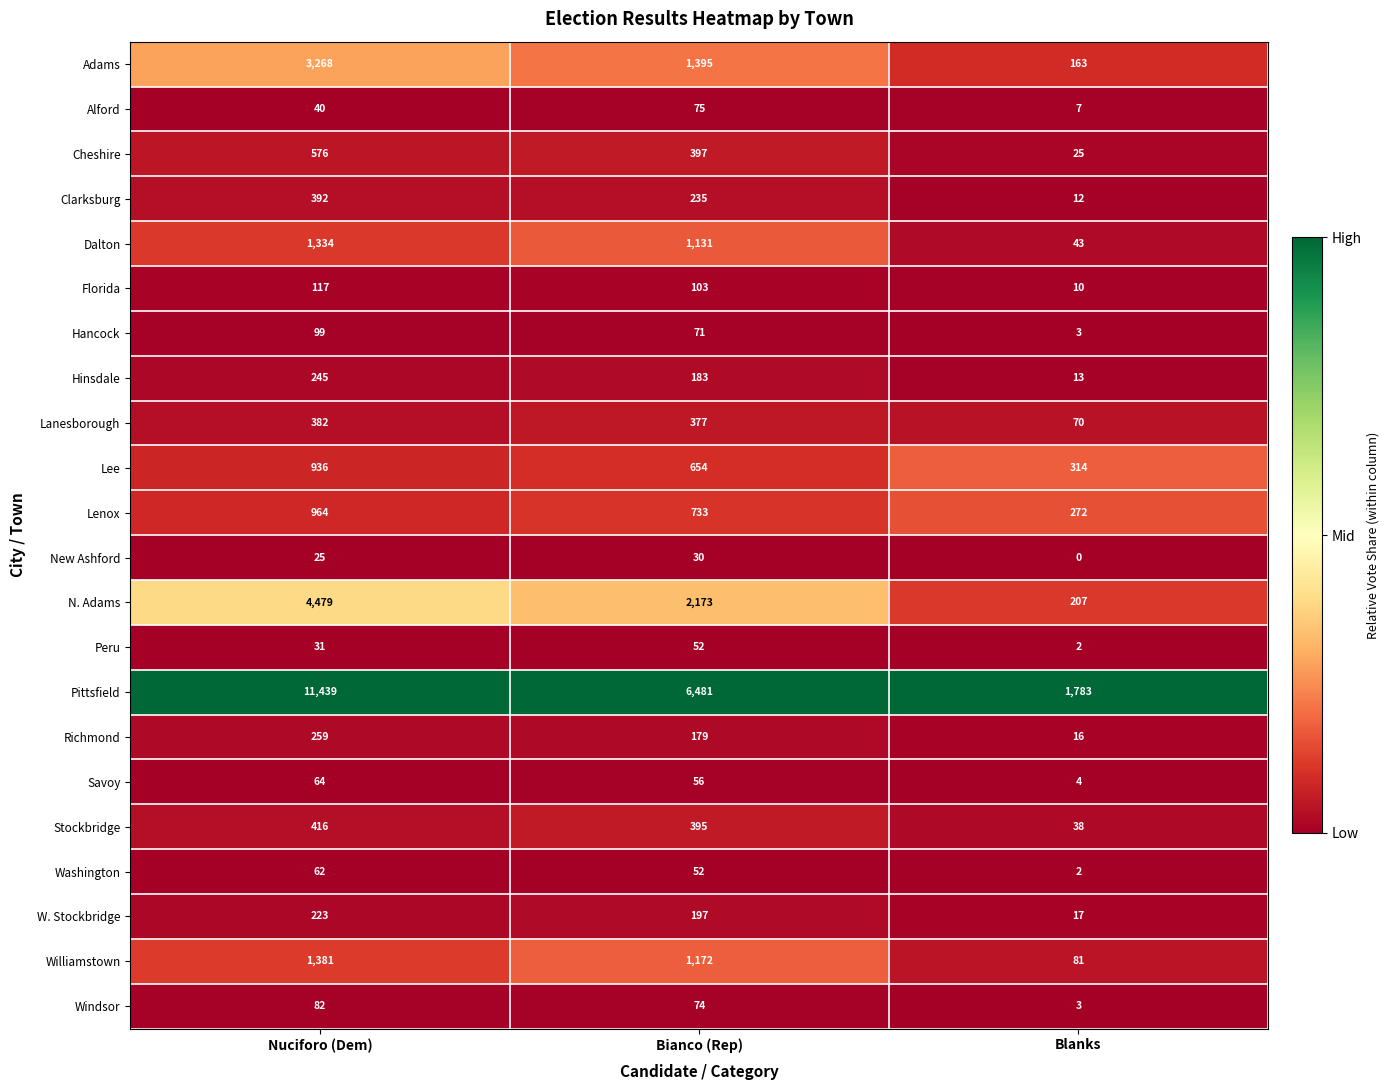

The Dalton series shows 1131 at Bianco (Rep). True or false?

True